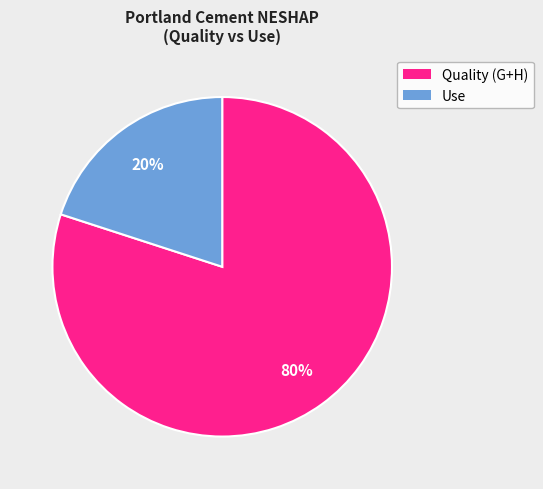

To the nearest percent, what is the average slice percentage?

50%